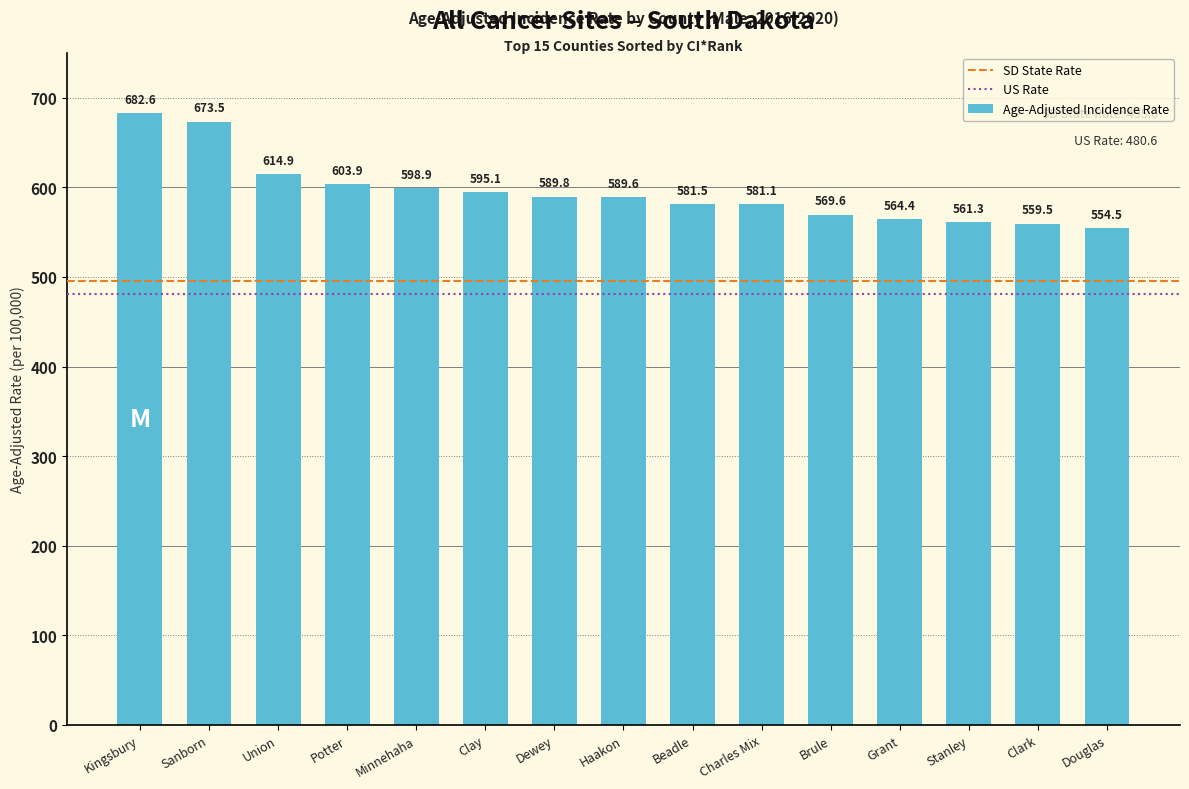

What is the change in value from Sanborn to Dewey?

-83.7